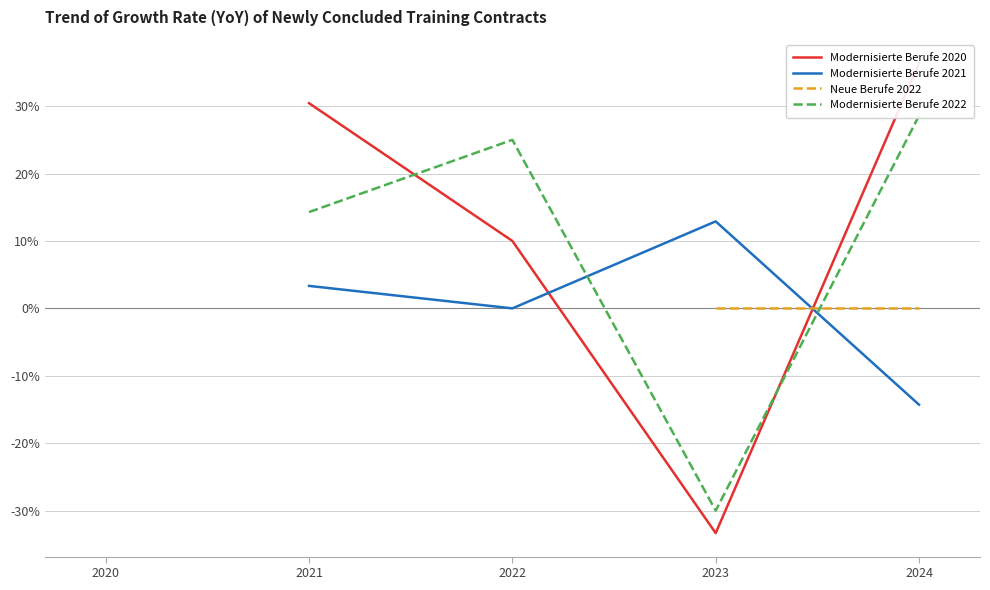

The Modernisierte Berufe 2021 series shows 12.9 at 2023. True or false?

True